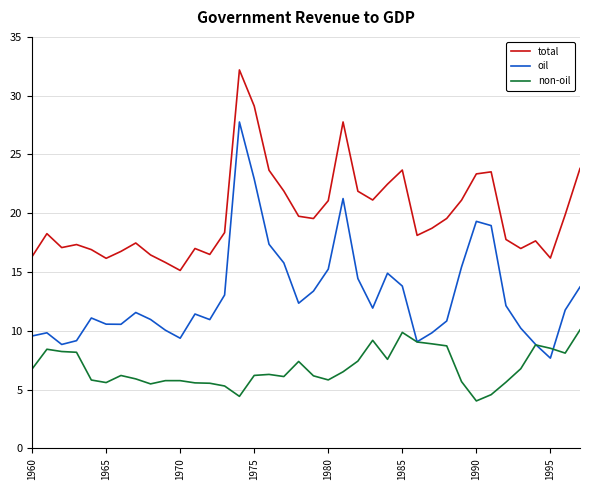

Which series has the largest range (max minus min)?

oil